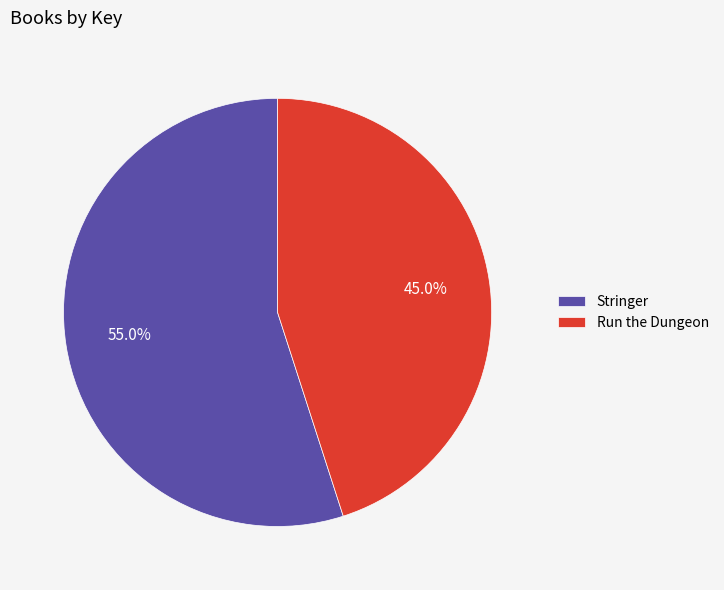

To the nearest percent, what percentage of the pie is Stringer?

55%